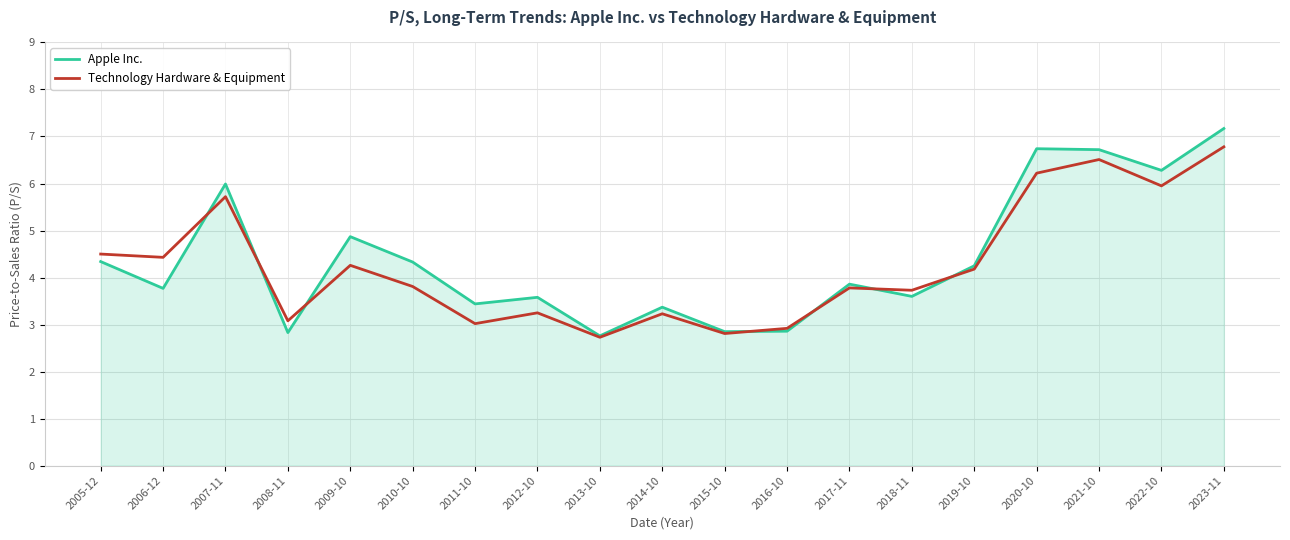

Which label corresponds to the largest value in the chart?

2023-11